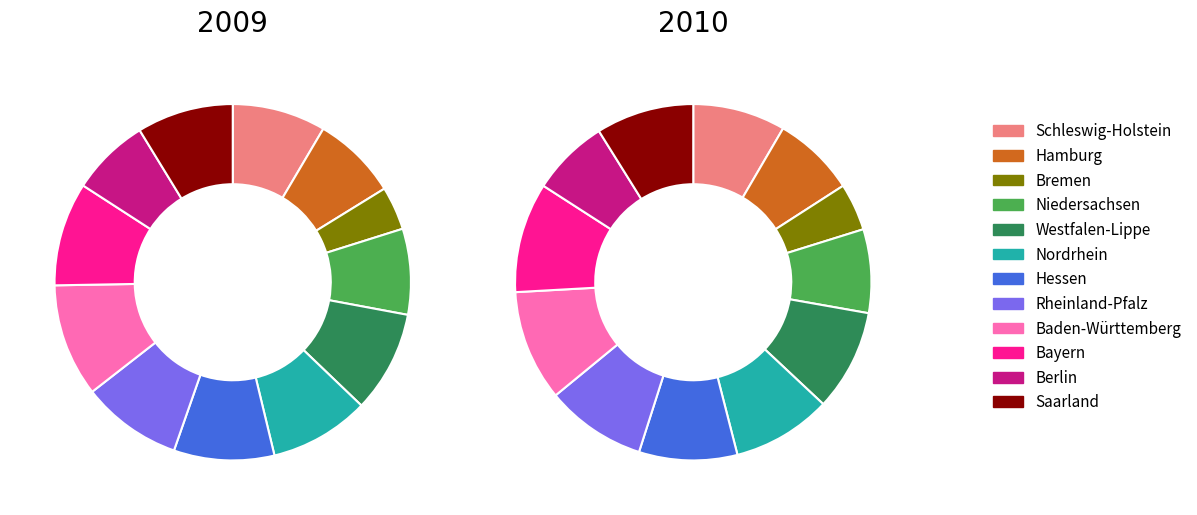

To the nearest percent, what is the average slice percentage?

8%